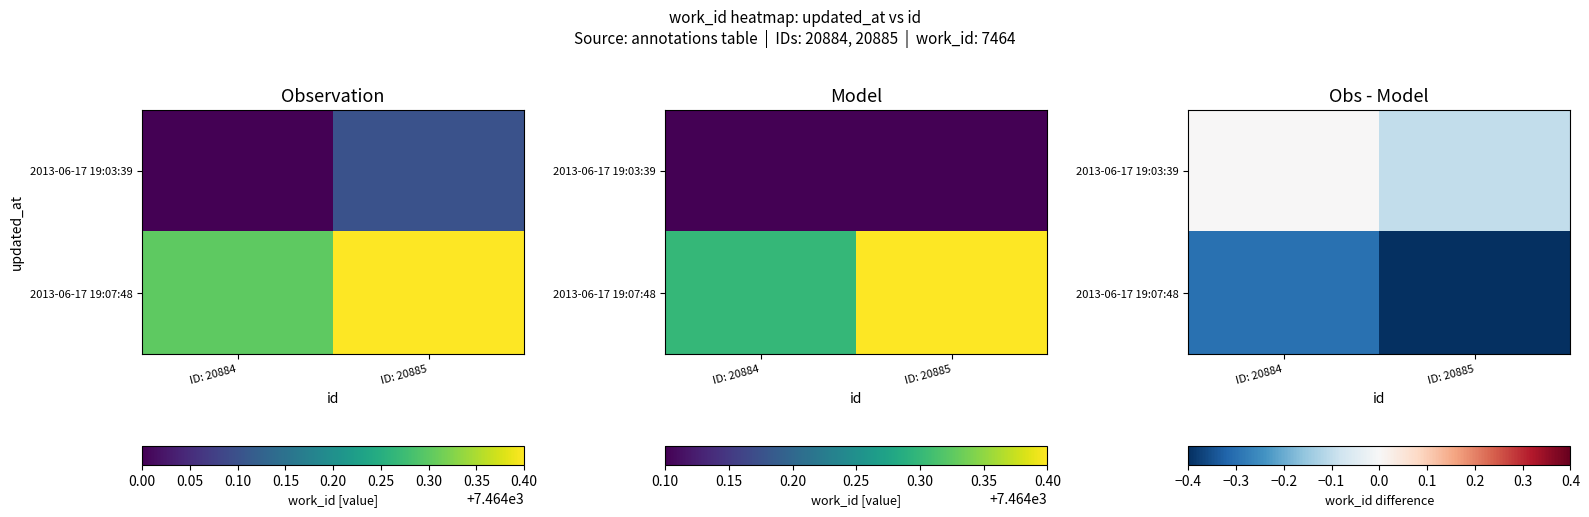

What is the average value of the 2013-06-17 19:03:39 series?

-0.1